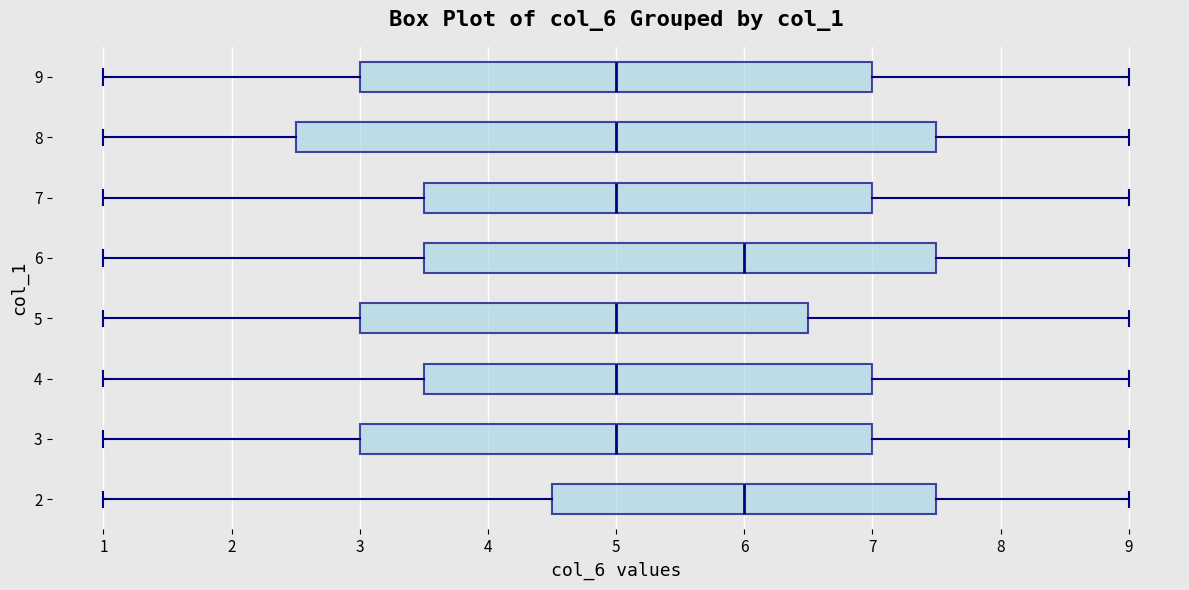

Reading bottom to top, read every box against the x-axis: the position of its median line, the range the box covers, and the ends of its whiskers. The values are not printed on the chart, so give them approximately, as read against the axis.

2: median 6.0, box 4.5 to 7.5, whiskers 1.0 to 9.0
3: median 5.0, box 3.0 to 7.0, whiskers 1.0 to 9.0
4: median 5.0, box 3.5 to 7.0, whiskers 1.0 to 9.0
5: median 5.0, box 3.0 to 6.5, whiskers 1.0 to 9.0
6: median 6.0, box 3.5 to 7.5, whiskers 1.0 to 9.0
7: median 5.0, box 3.5 to 7.0, whiskers 1.0 to 9.0
8: median 5.0, box 2.5 to 7.5, whiskers 1.0 to 9.0
9: median 5.0, box 3.0 to 7.0, whiskers 1.0 to 9.0